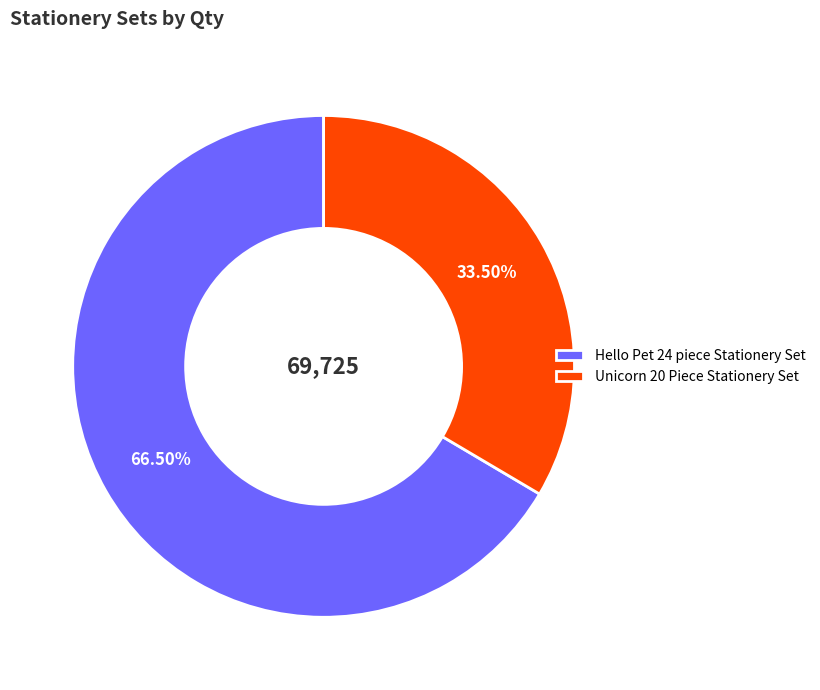

Which slice is the smallest?

Unicorn 20 Piece Stationery Set